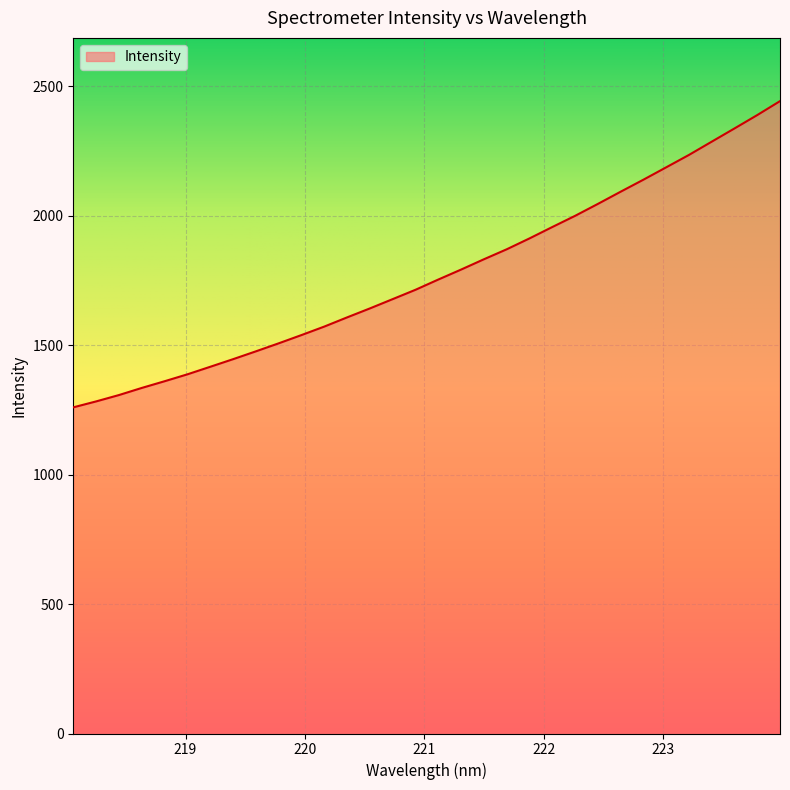

What is the maximum value shown in the chart?

2443.3